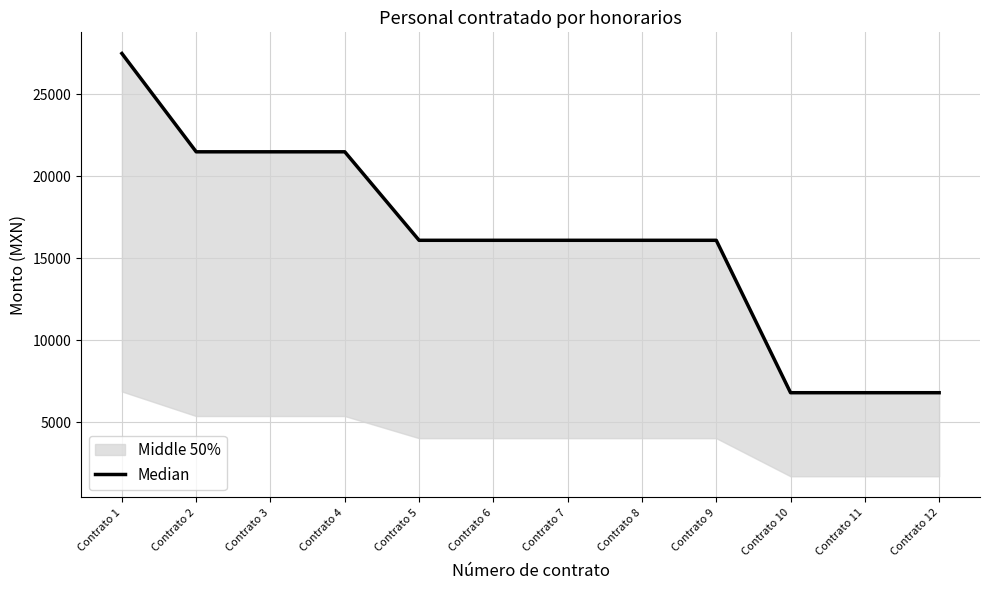

Is it true that the value at Contrato 12 is 6800?

True